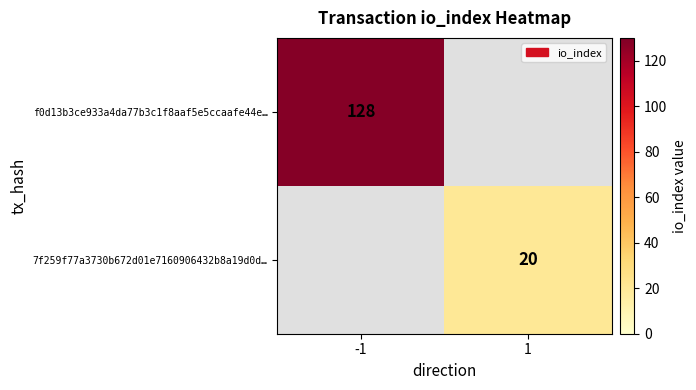

True or false: f0d13b3ce933a4da77b3c1f8aaf5e5ccaafe44e… has a value of 128 at -1.

True